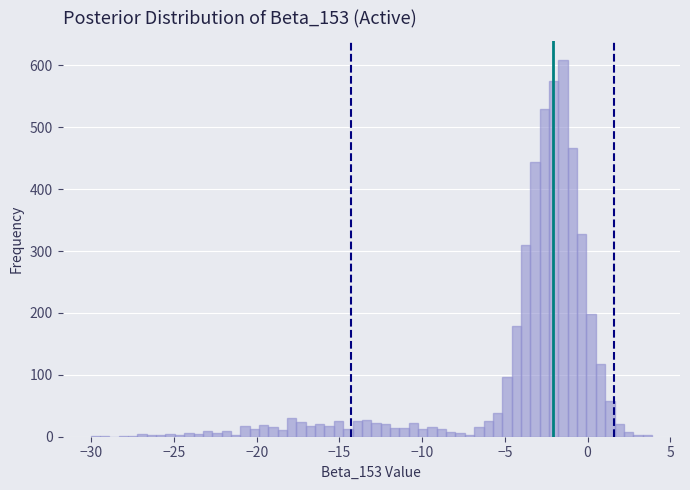

Read against the x-axis, roughly where is the centre of the tallest bar?

-1.5